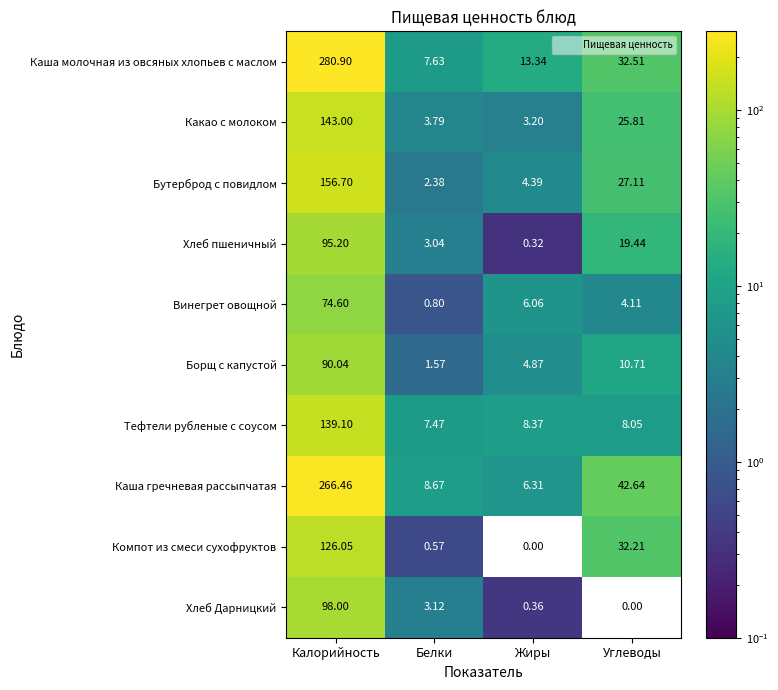

Which label corresponds to the largest value in the chart?

Калорийность